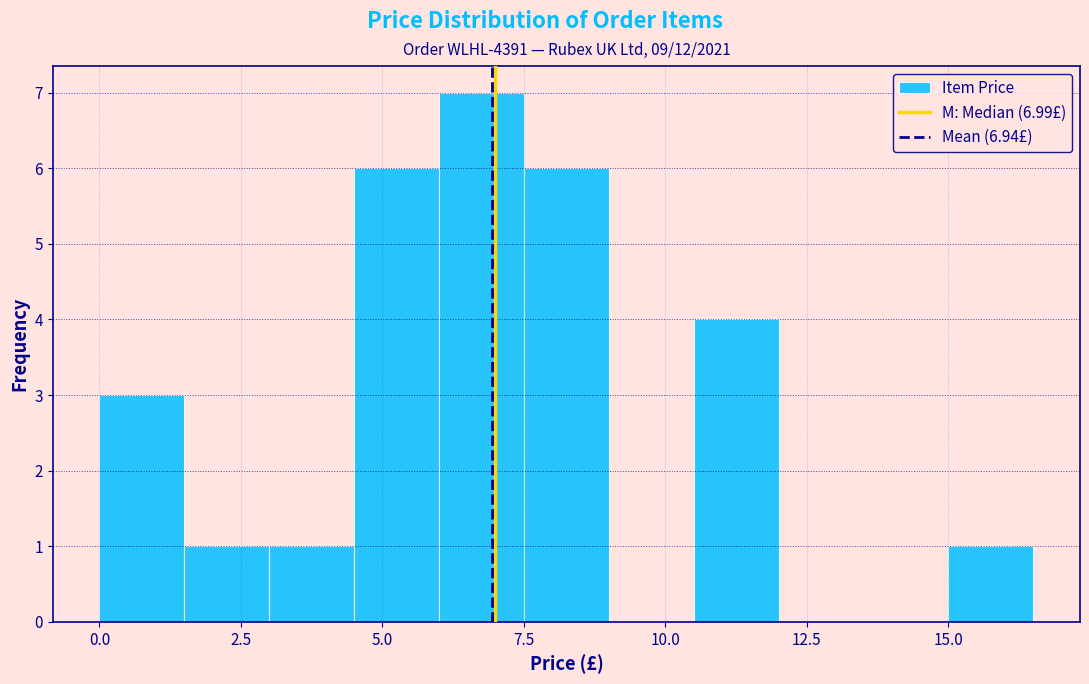

Around what value on the x-axis is the tallest bar? Give the approximate position of its centre, as read against the axis.

7.0